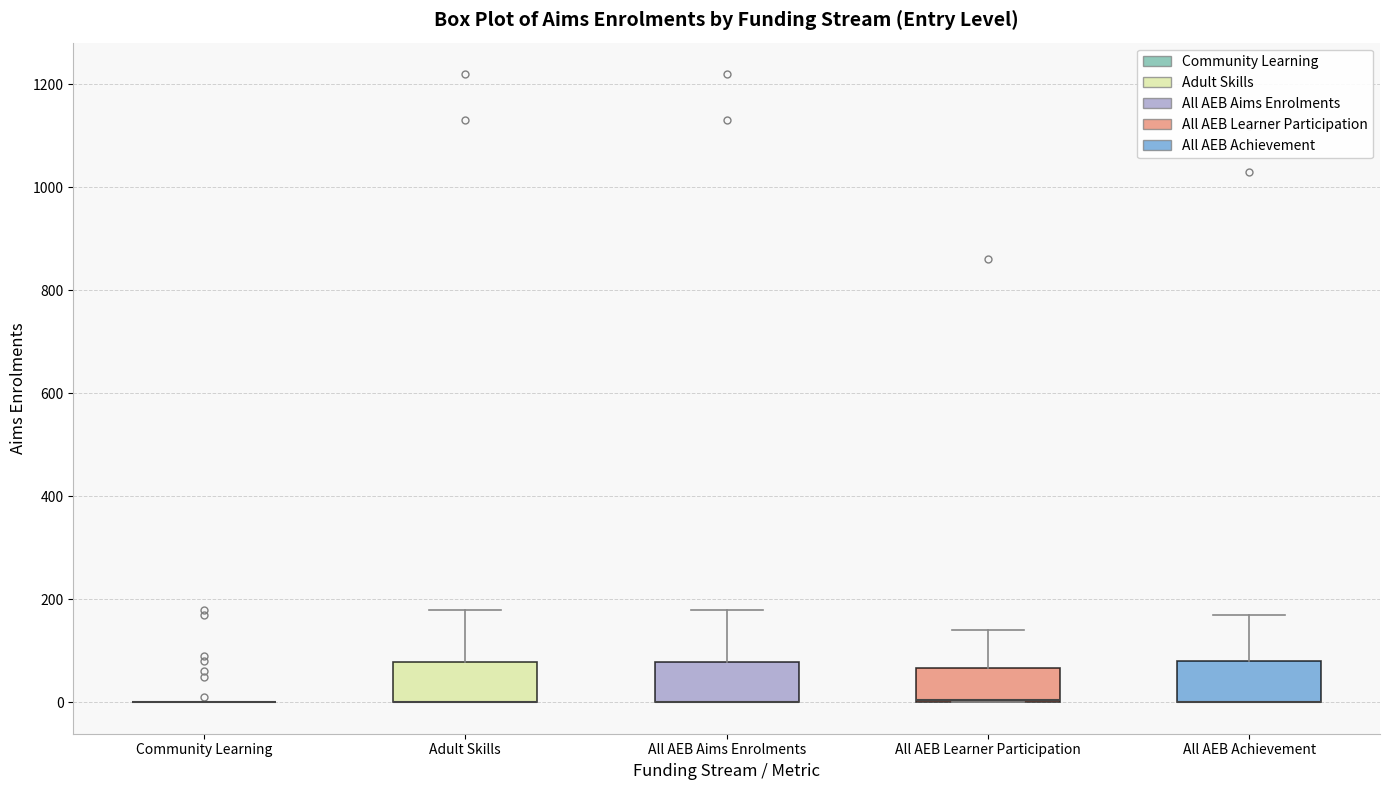

Reading left to right, read every box against the y-axis: the position of its median line, the range the box covers, and the ends of its whiskers. The values are not printed on the chart, so give them approximately, as read against the axis.

Community Learning: box collapsed to a line at 0, whiskers 0 to 0
Adult Skills: median 0 (drawn on the box's lower edge), box 0 to 80, whiskers 0 to 180
All AEB Aims Enrolments: median 0 (drawn on the box's lower edge), box 0 to 80, whiskers 0 to 180
All AEB Learner Participation: median 0 (drawn on the box's lower edge), box 0 to 60, whiskers 0 to 140
All AEB Achievement: median 0 (drawn on the box's lower edge), box 0 to 80, whiskers 0 to 180